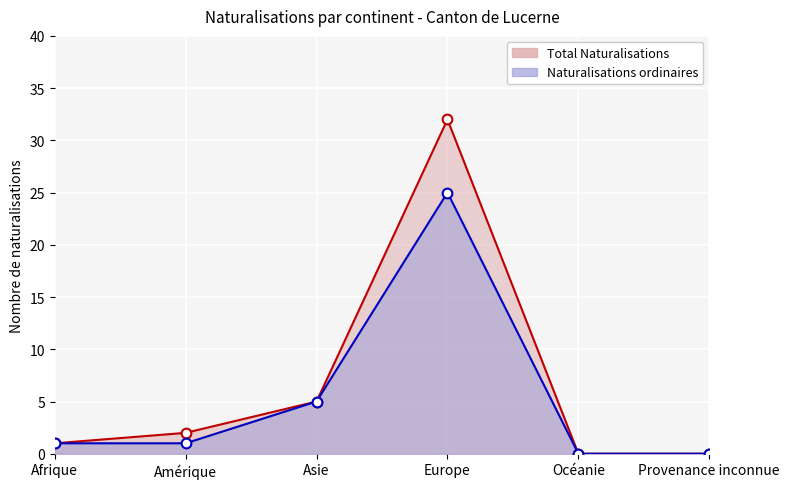

At which category is the sum across all series the highest?

Europe